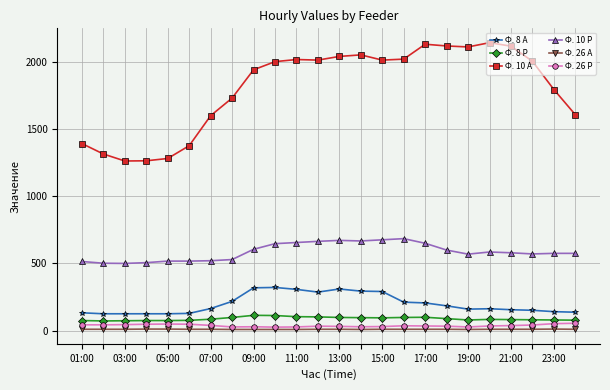

How many categories are shown in the chart?

24